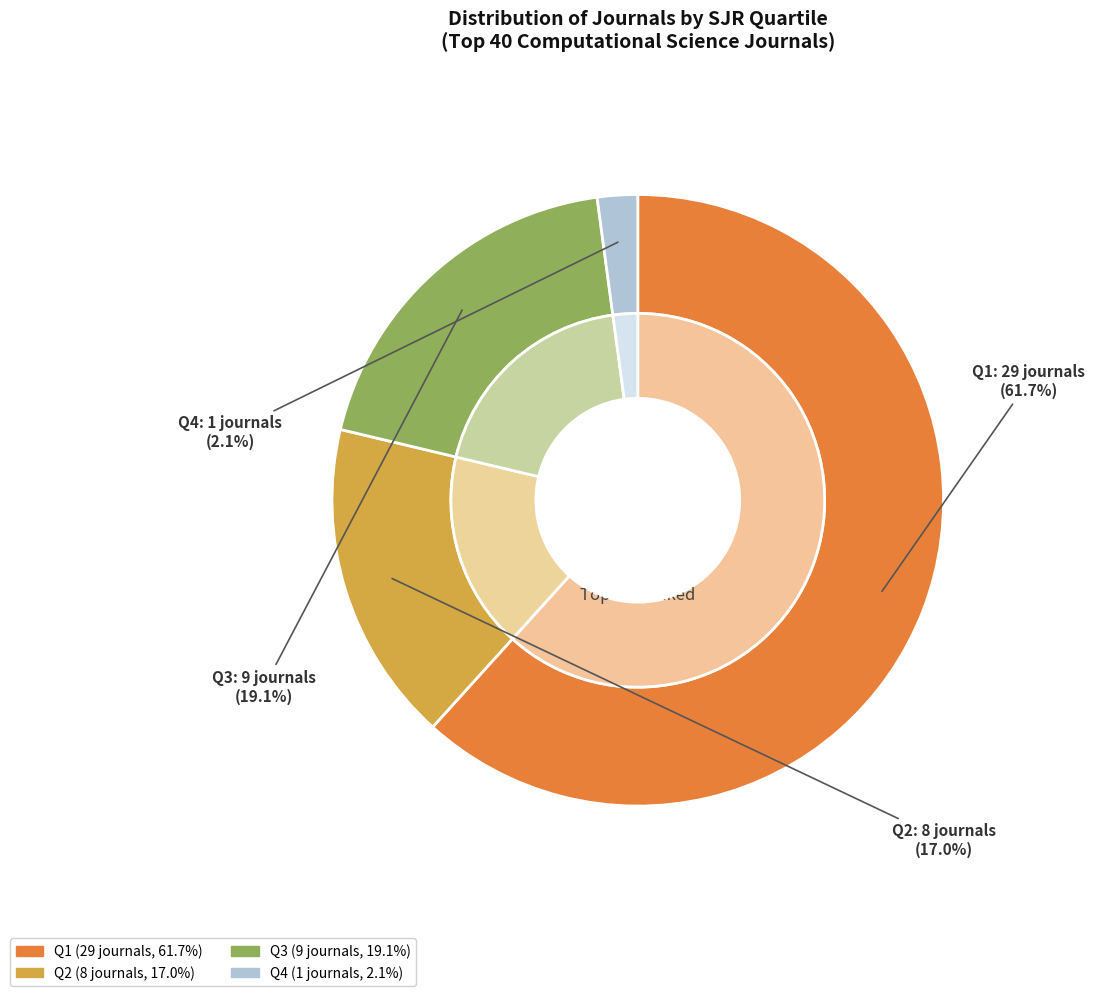

What is the change in value from Q1 to Q4?

-28